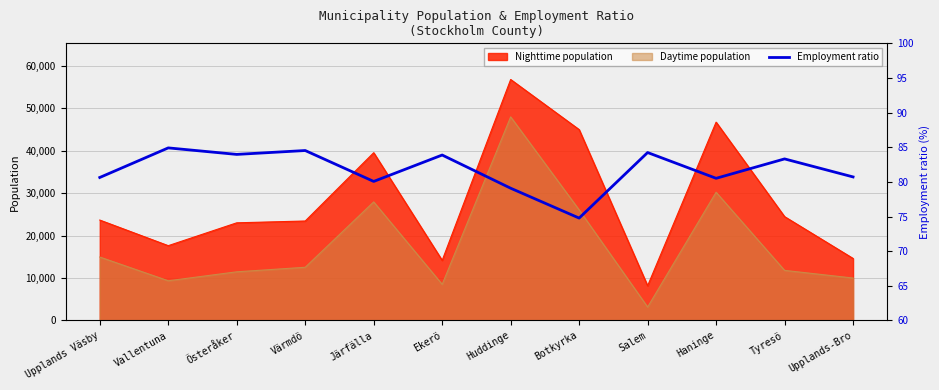

At which category does the data reach its first local valley?

Österåker